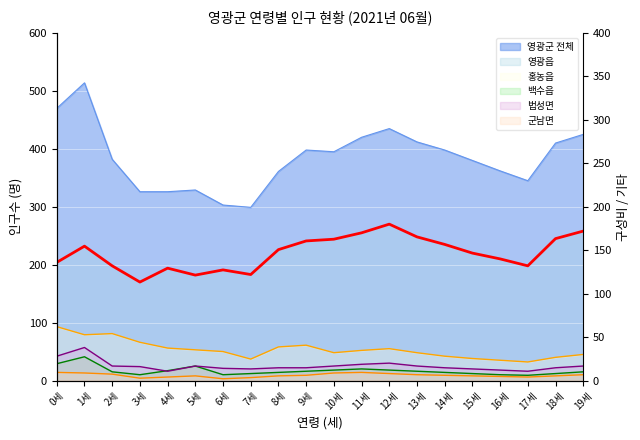

What position from the left is 14세?

15